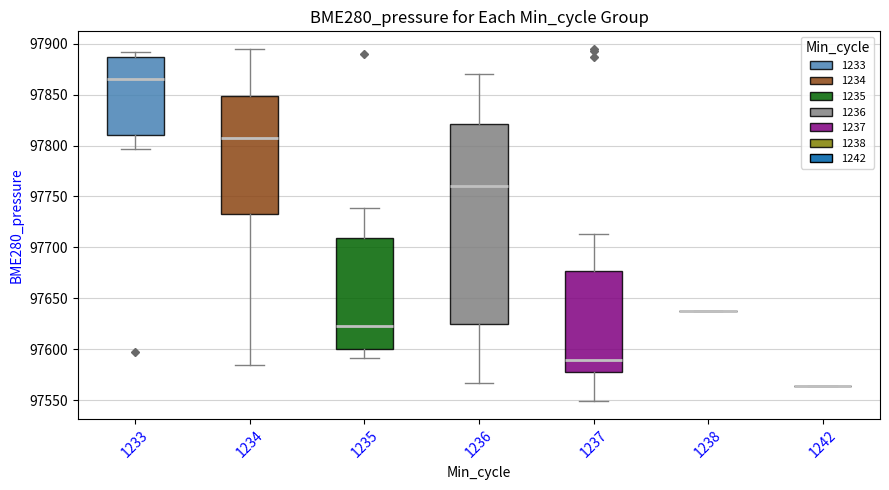

Reading left to right, read every box against the y-axis: the position of its median line, the range the box covers, and the ends of its whiskers. The values are not printed on the chart, so give them approximately, as read against the axis.

1233: median 97865, box 97810 to 97885, whiskers 97795 to 97890
1234: median 97810, box 97735 to 97850, whiskers 97585 to 97895
1235: median 97625, box 97600 to 97710, whiskers 97590 to 97740
1236: median 97760, box 97625 to 97820, whiskers 97565 to 97870
1237: median 97590, box 97580 to 97675, whiskers 97550 to 97715
1238: box collapsed to a line at 97640, whiskers 97640 to 97640
1242: box collapsed to a line at 97565, whiskers 97565 to 97565